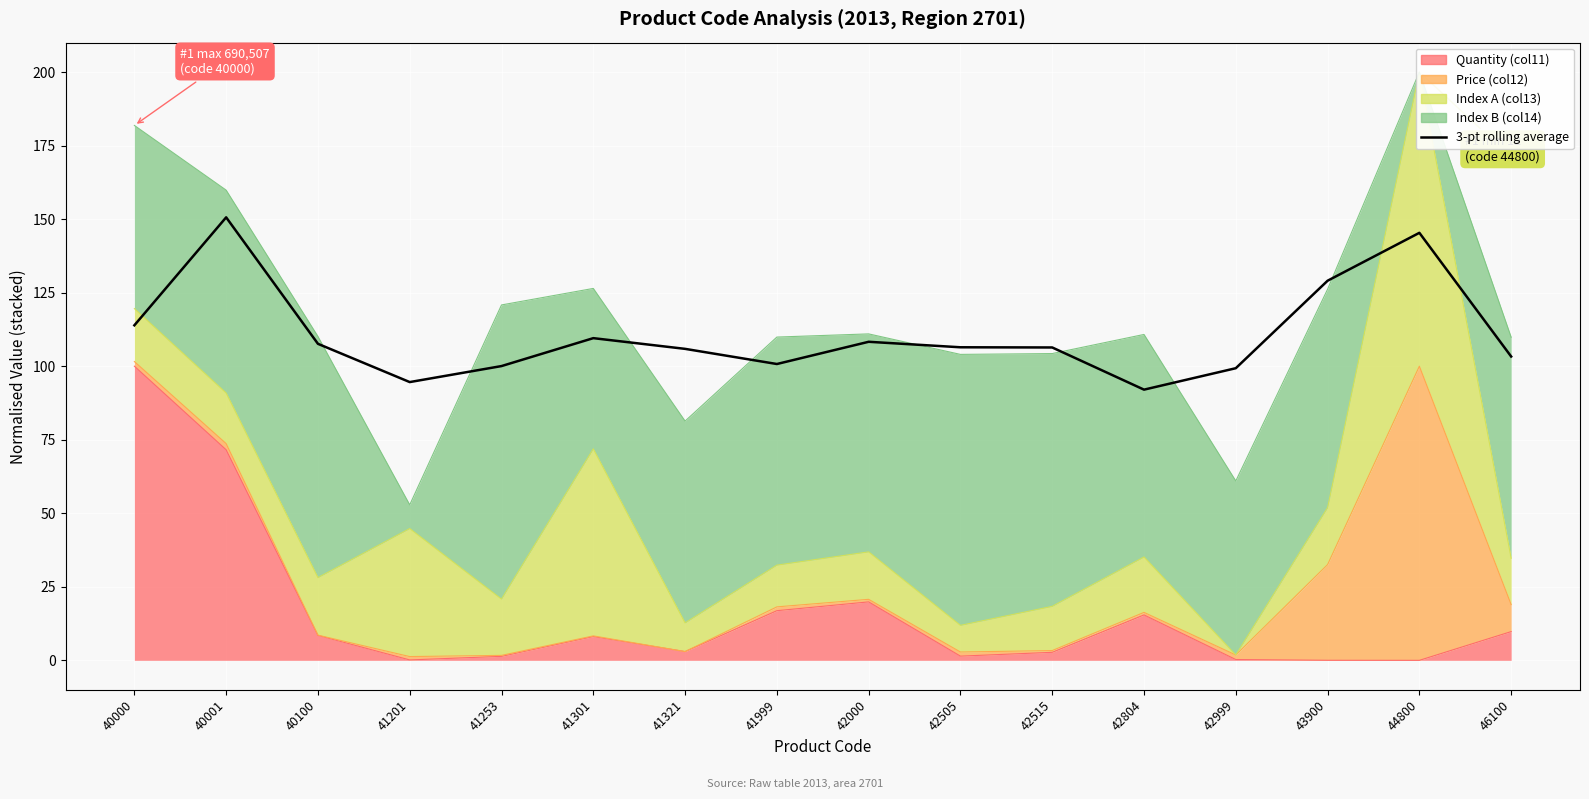

How many lines are shown in the chart?

1